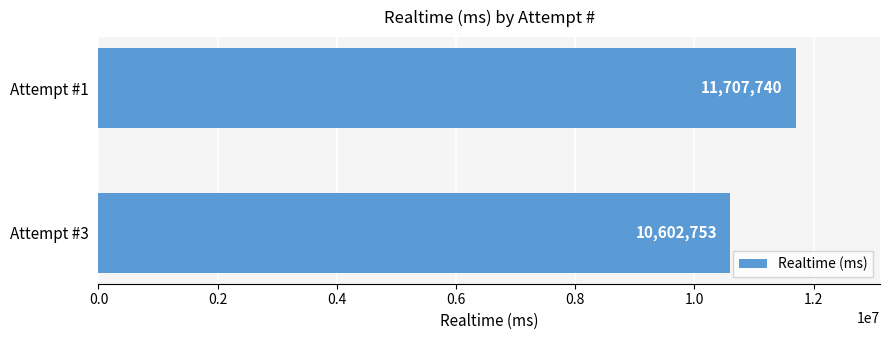

What is the smallest value displayed?

10602753